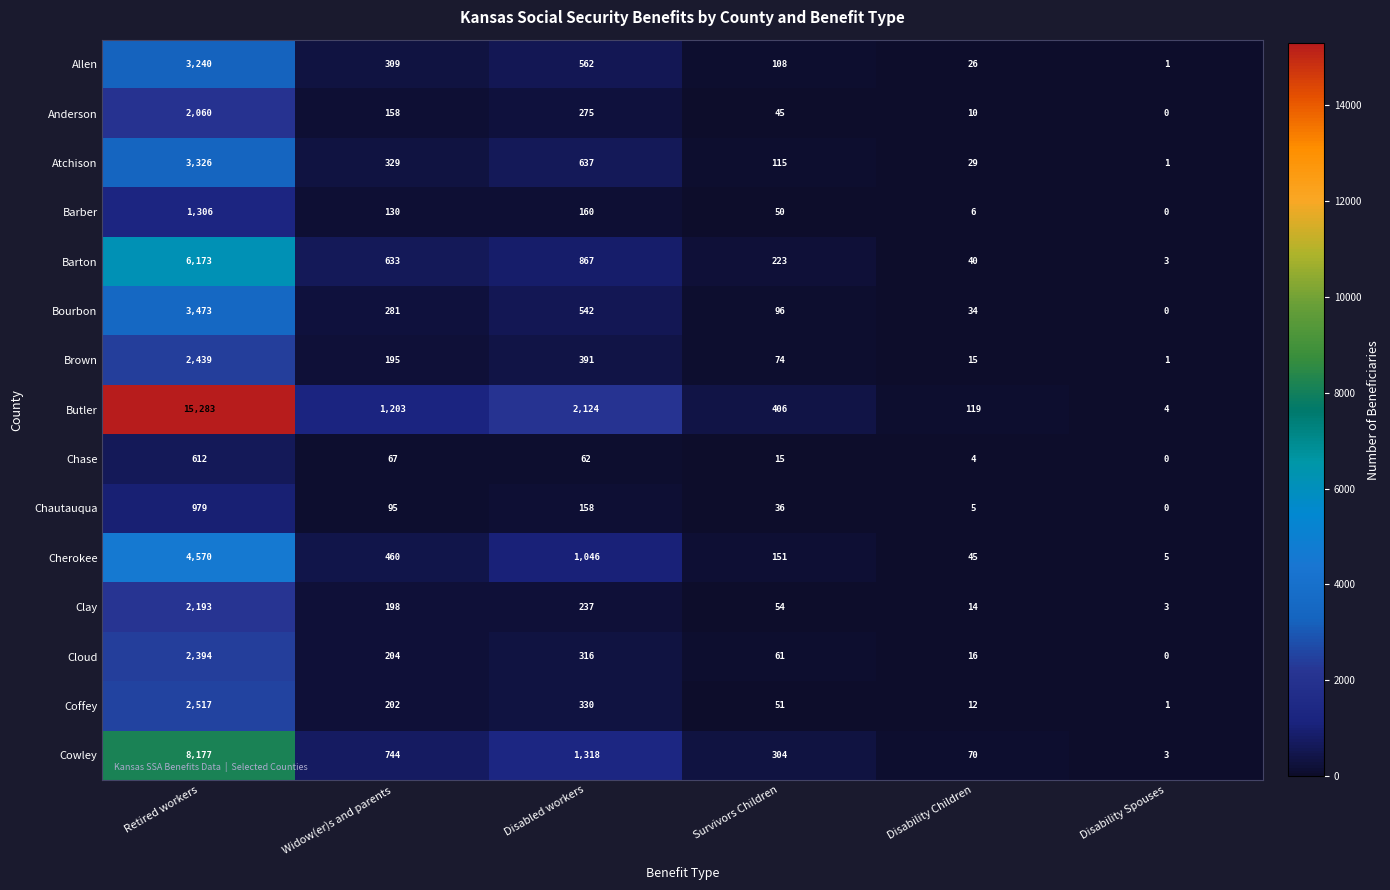

What is the greatest value displayed?

15283